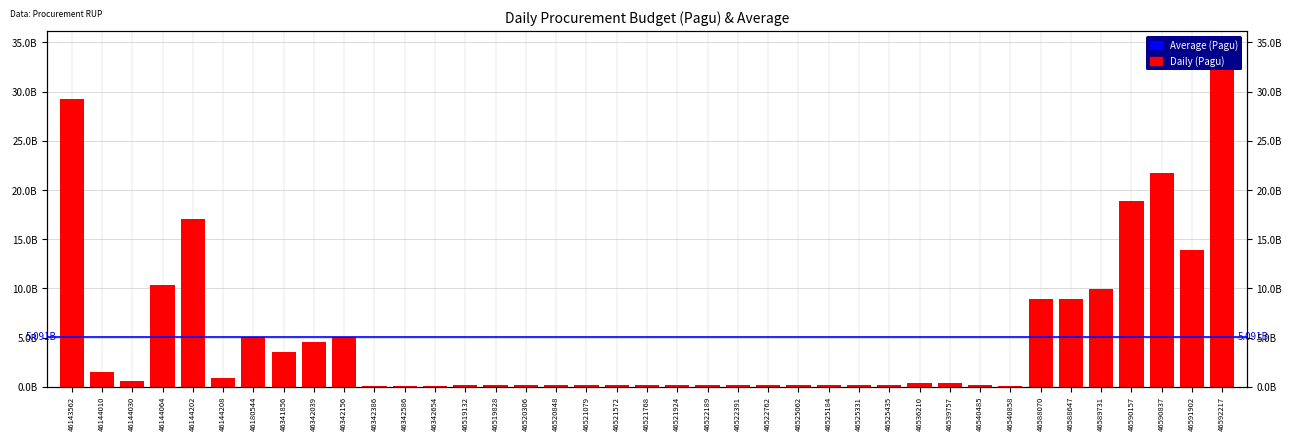

Rank the categories by value from lowest to highest.

46540858, 46342386, 46342586, 46342654, 46519132, 46519828, 46520306, 46520848, 46521079, 46521572, 46521768, 46521924, 46525184, 46525331, 46525435, 46522189, 46522391, 46522762, 46525062, 46540485, 46539757, 46536210, 46144030, 46144208, 46144010, 46341856, 46342039, 46342156, 46180544, 46588070, 46588647, 46589731, 46144064, 46591902, 46144202, 46590157, 46590837, 46143562, 46592217